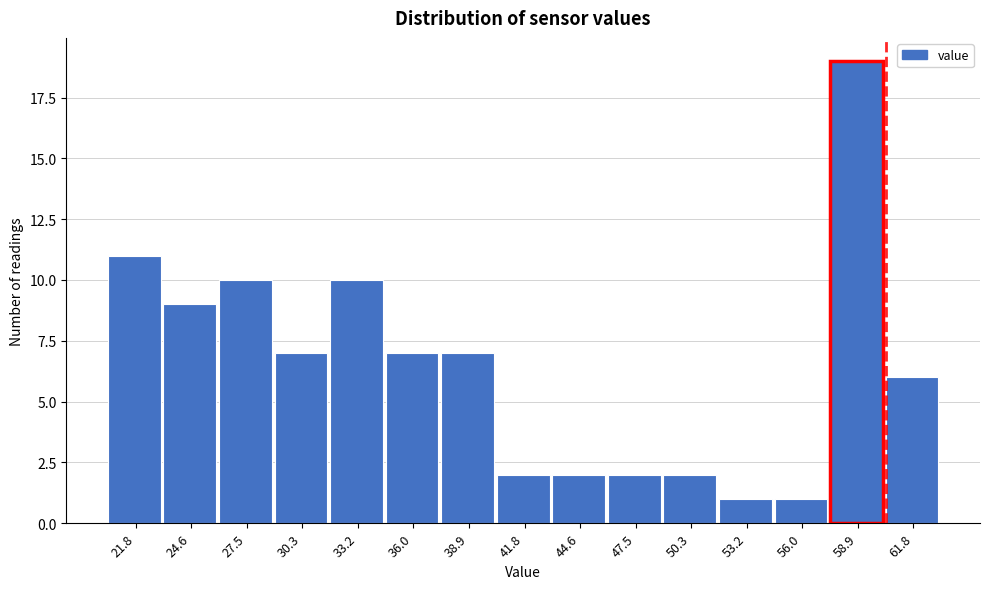

Reading left to right, list every bar in this chart as the range it spans on the x-axis followed by its height. Neither the bar edges nor the heights are printed on the chart, so give them approximately, as read against the axes.

20.5 to 23.0: 11
23.0 to 26.0: 9
26.0 to 29.0: 10
29.0 to 32.0: 7
32.0 to 34.5: 10
34.5 to 37.5: 7
37.5 to 40.5: 7
40.5 to 43.0: 2
43.0 to 46.0: 2
46.0 to 49.0: 2
49.0 to 52.0: 2
52.0 to 54.5: 1
54.5 to 57.5: 1
57.5 to 60.5: 19
60.5 to 63.0: 6